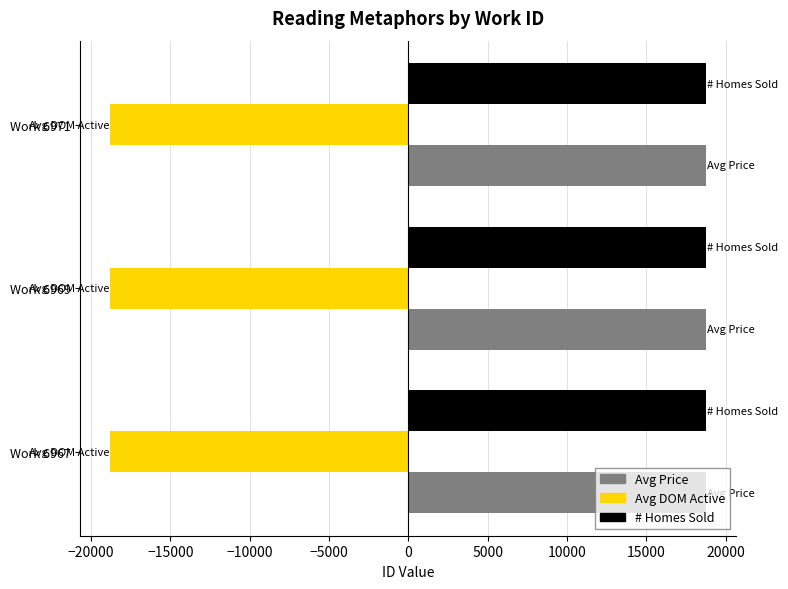

What is the spread (max minus min) of values at Work 6969?

37574